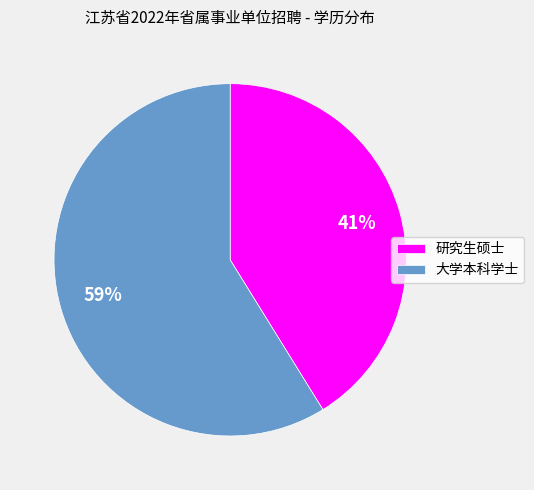

Is there a majority slice in this chart?

Yes